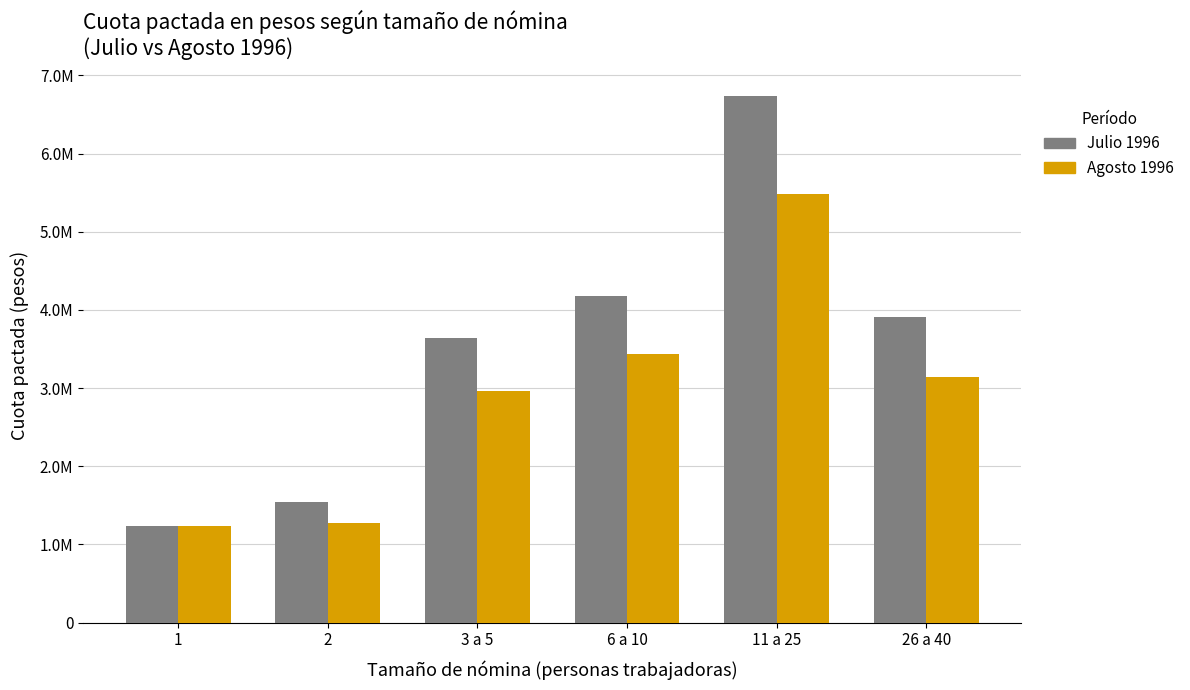

What is the average value of the Agosto 1996 series?

2920095.1